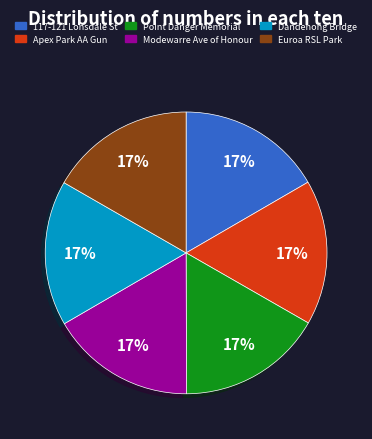

Approximately how many times larger is the value at Dandenong Bridge compared to Modewarre Ave of Honour?

1.0